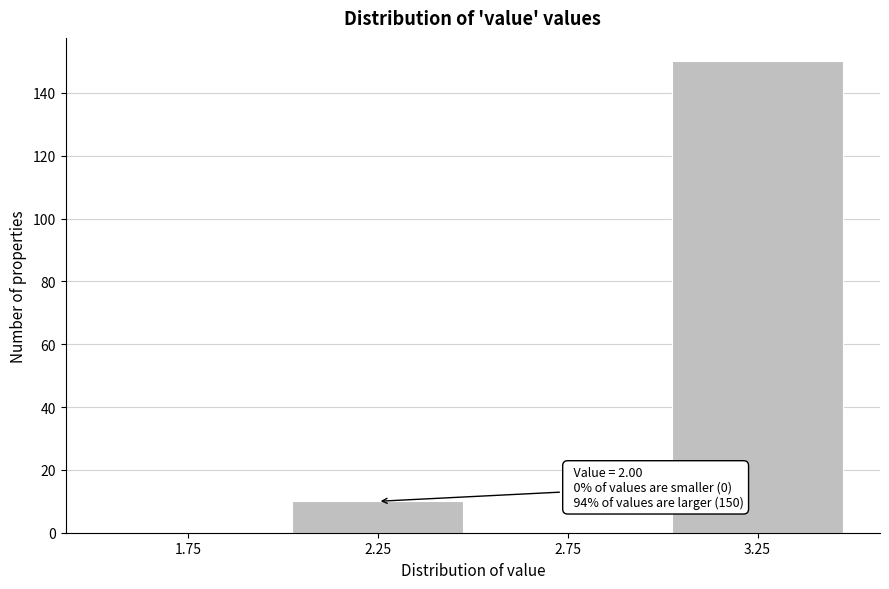

Which range on the x-axis has the tallest bar?

3.0 to 3.5